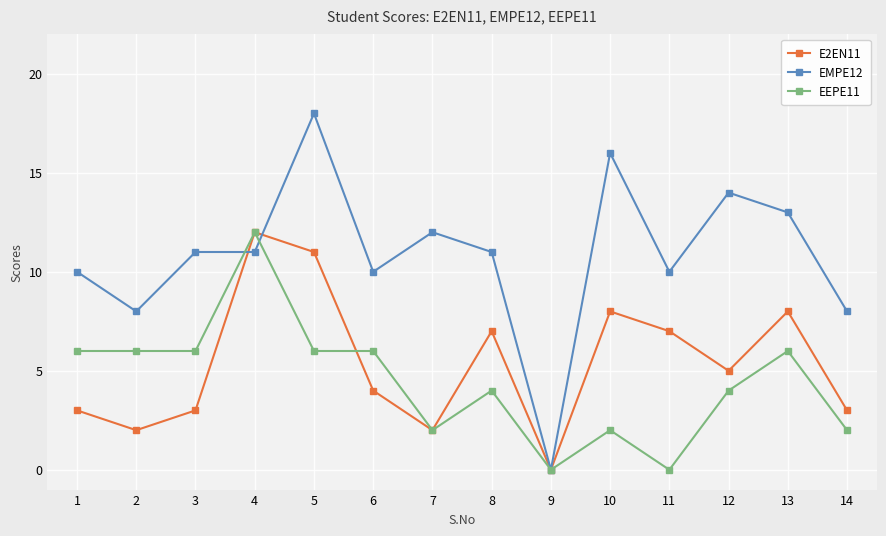

How many lines are shown in the chart?

3